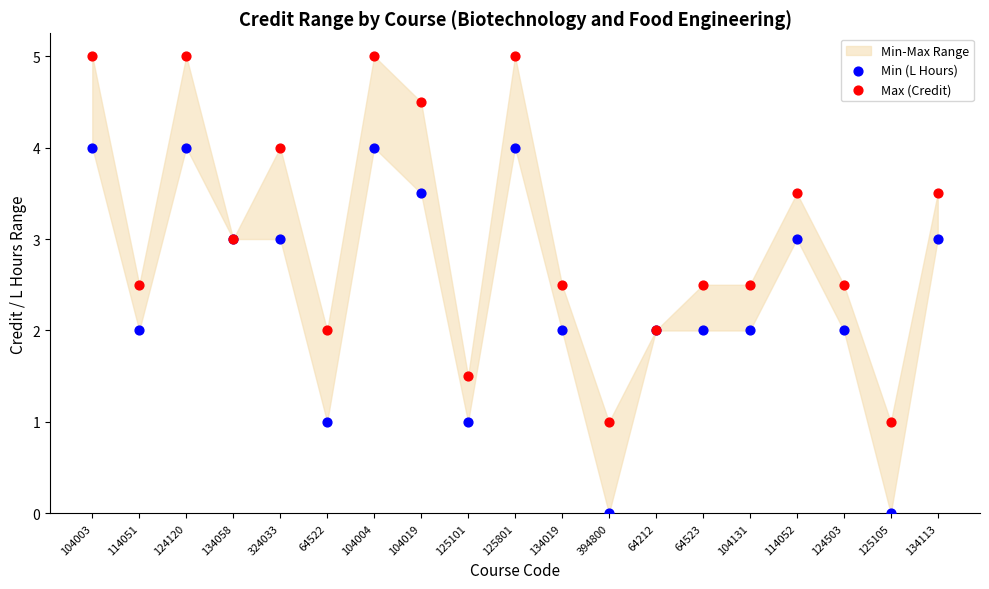

Which series reaches the maximum Y coordinate?

Max (Credit)